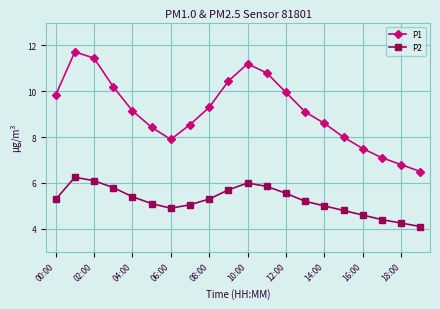

What is the sum of all P1 values?

182.5